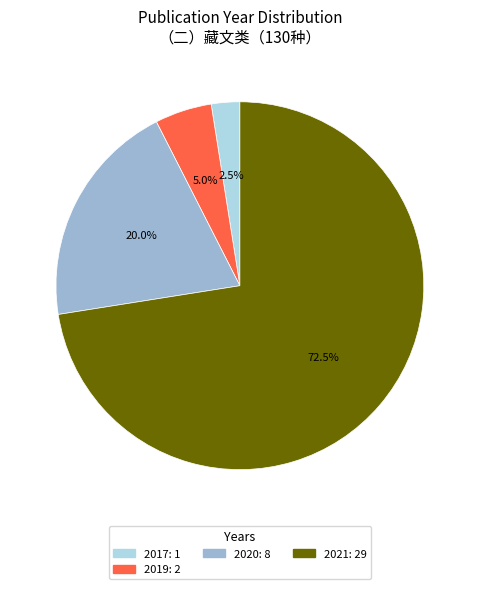

Count the number of slices in the pie.

4